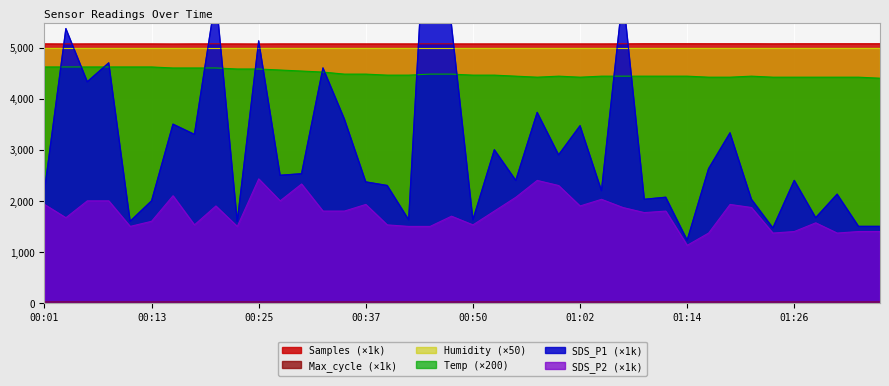

At which label does Max_cycle reach its minimum?

00:13